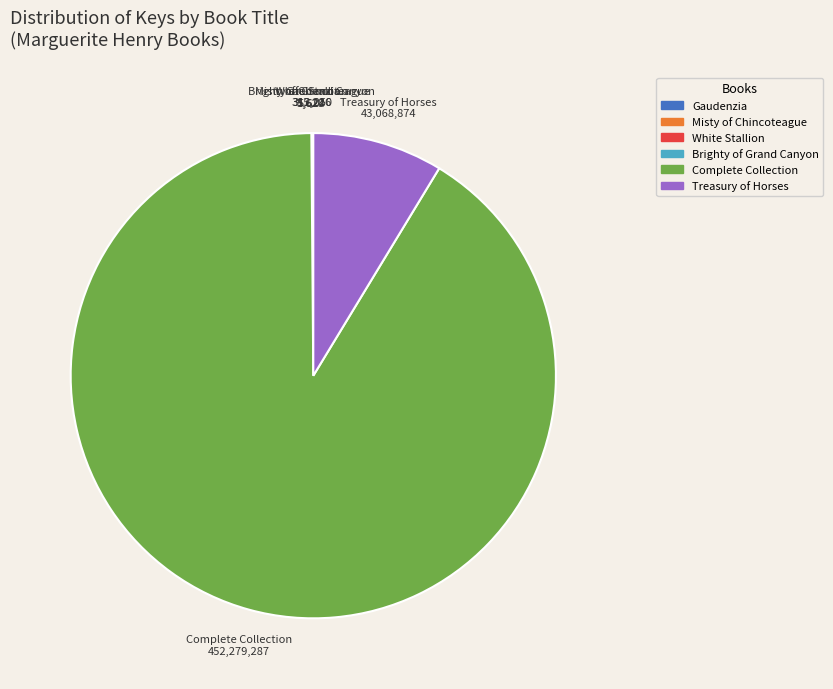

Is there a majority slice in this chart?

Yes